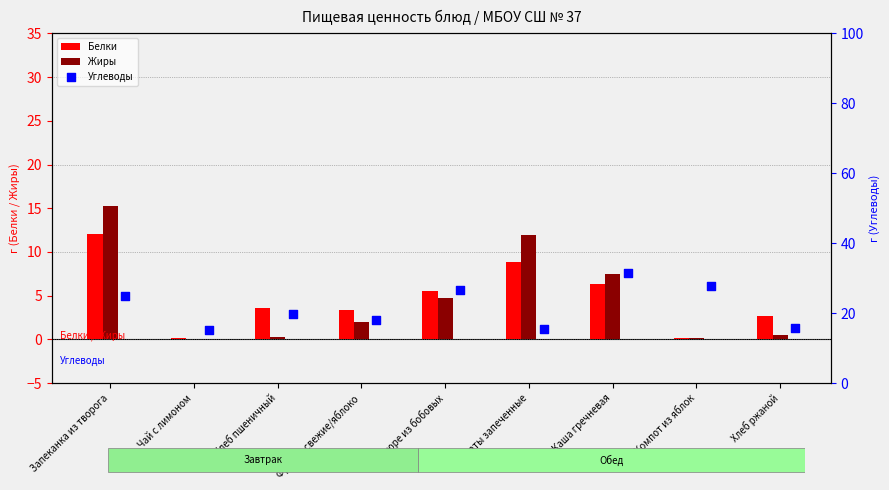

Which series has the largest Y range (max minus min)?

Углеводы